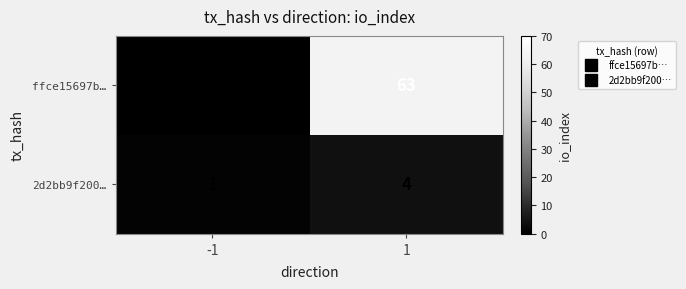

Reading right to left, what are all the values shown in this chart?

ffce15697b…: 63	-1
2d2bb9f200…: 4	1